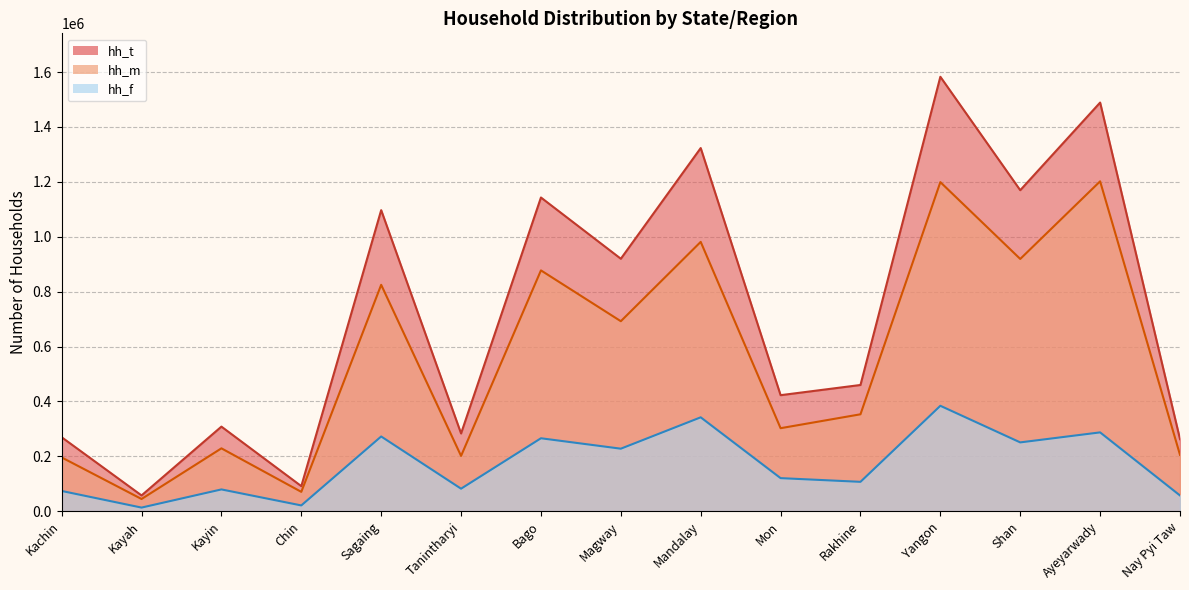

Rank the series at Rakhine from lowest to highest value.

hh_f, hh_m, hh_t